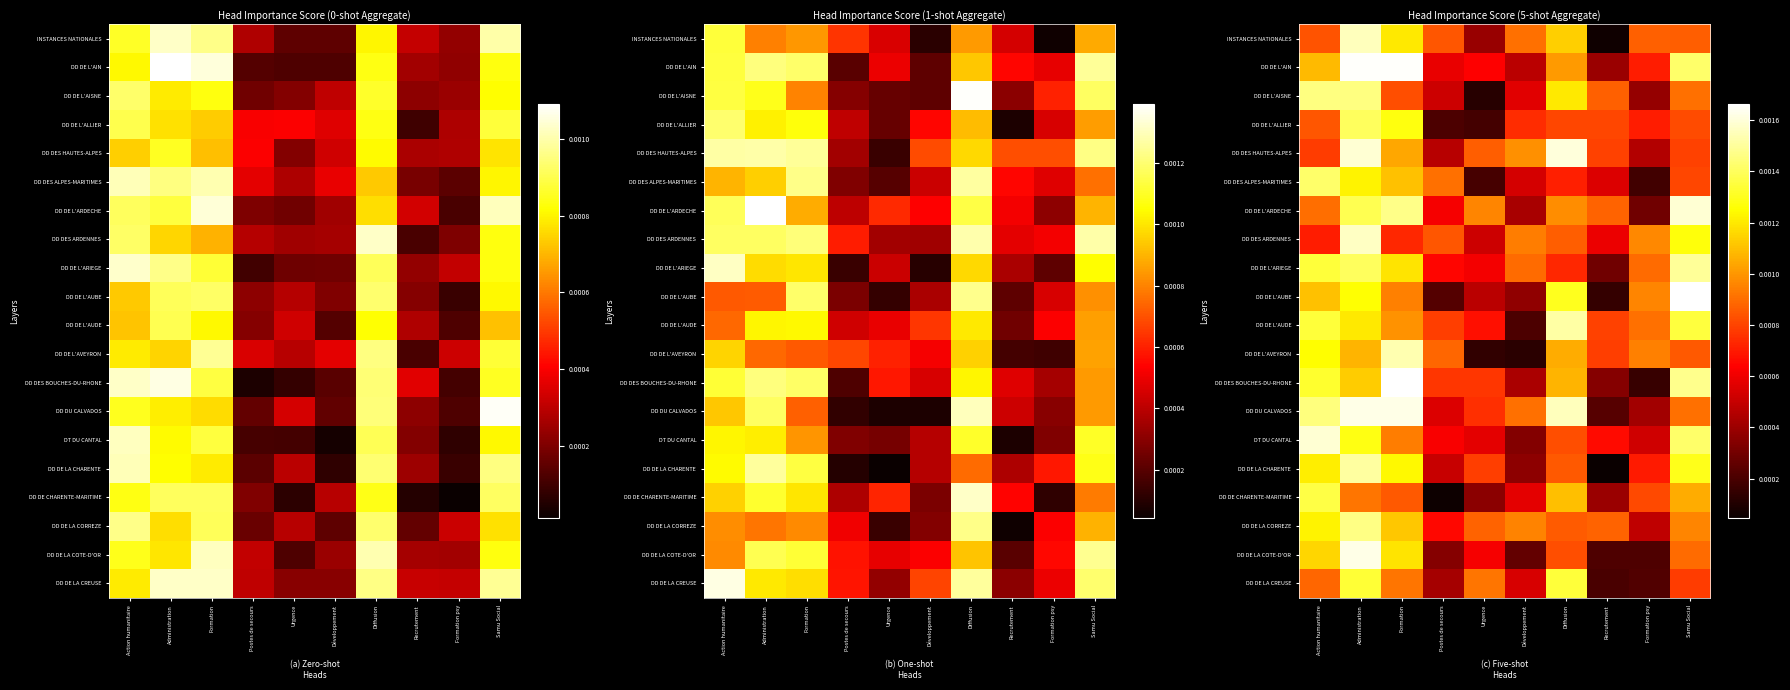

List the series in order of their peak value, highest first.

DD DE L'AUBE, DD DES BOUCHES-DU-RHONE, DD DE L'AIN, DD DE LA COTE-D'OR, DD DU CALVADOS, DD DES HAUTES-ALPES, DT DU CANTAL, DD DE L'ARDECHE, DD DES ARDENNES, INSTANCES NATIONALES, DD DE L'AVEYRON, DD DE L'AUDE, DD DE LA CHARENTE, DD DE L'ARIEGE, DD DE LA CORREZE, DD DE L'AISNE, DD DES ALPES-MARITIMES, DD DE L'ALLIER, DD DE CHARENTE-MARITIME, DD DE LA CREUSE